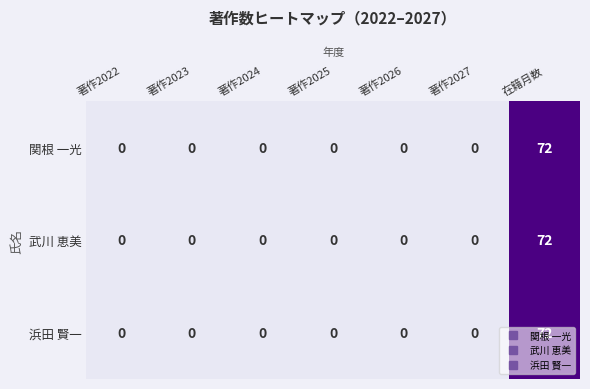

True or false: 関根 一光 has a value of -32 at 著作2023.

False